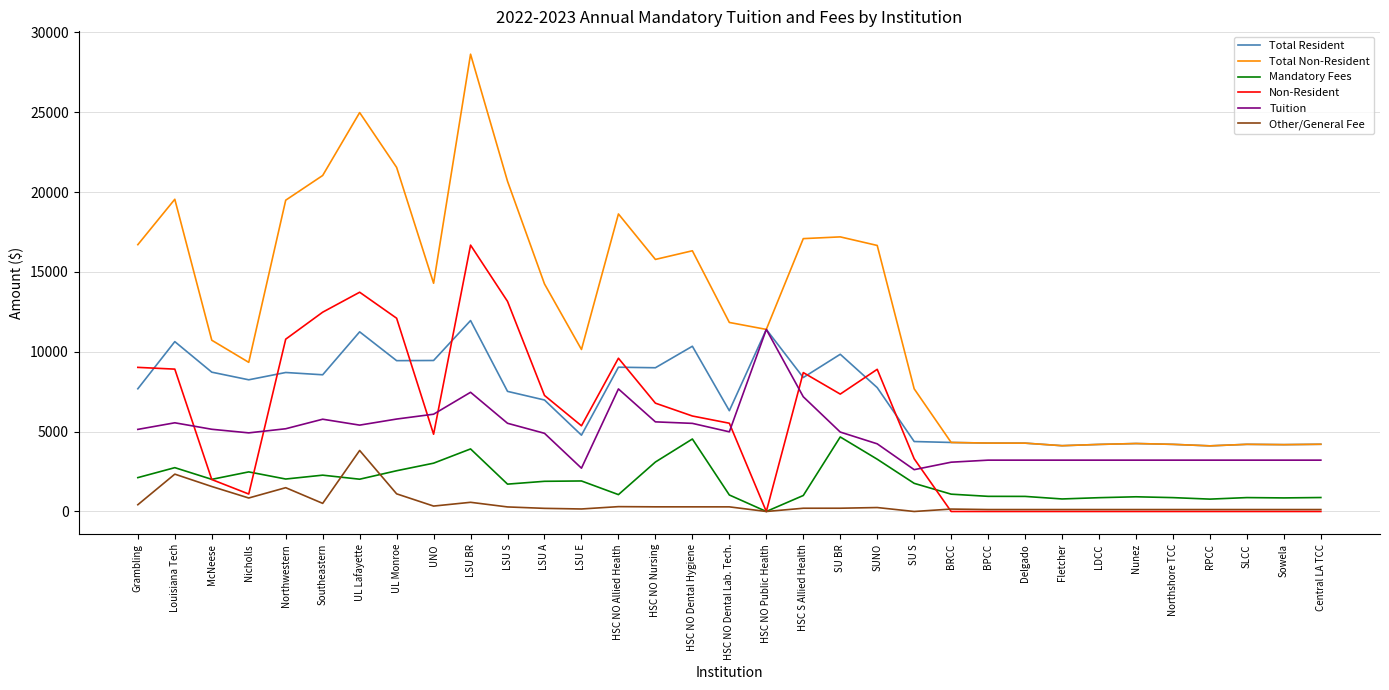

True or false: Mandatory Fees and Non-Resident cross at least once.

True